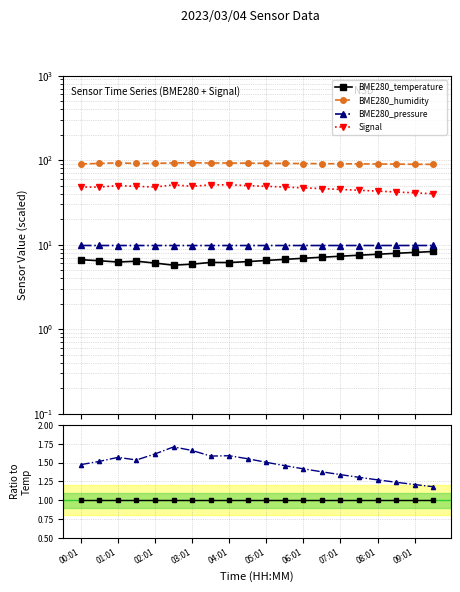

Between 04:01 and 06:01, which series saw the biggest shift?

BME280_humidity